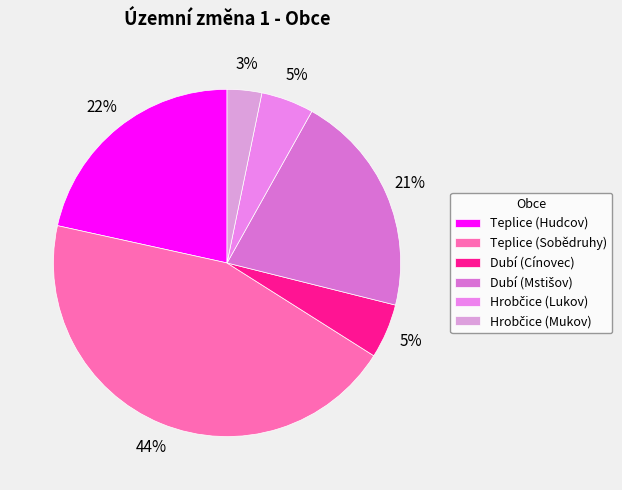

Does Teplice (Hudcov) represent more than half of the total?

No